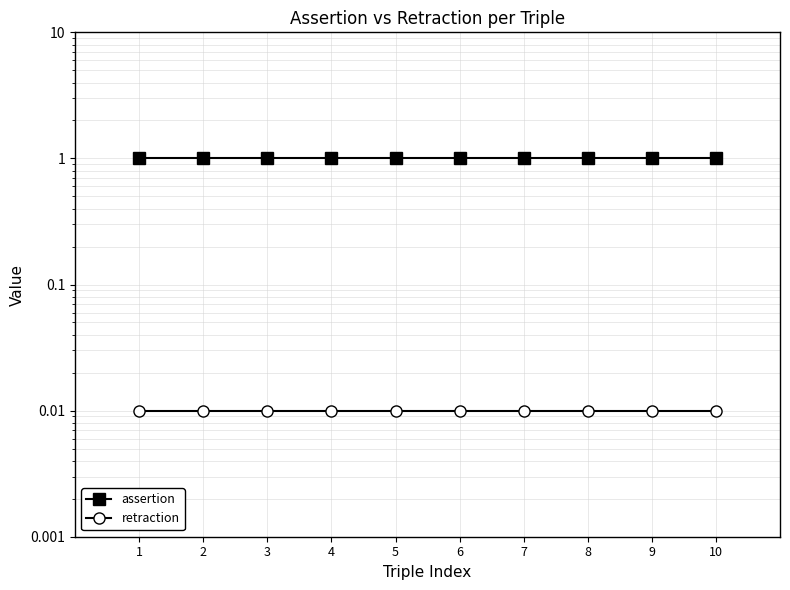

Reading left to right, extract all data points from this chart.

assertion: 1=1.0	2=1.0	3=1.0	4=1.0	5=1.0	6=1.0	7=1.0	8=1.0	9=1.0	10=1.0
retraction: 1=0.0	2=0.0	3=0.0	4=0.0	5=0.0	6=0.0	7=0.0	8=0.0	9=0.0	10=0.0